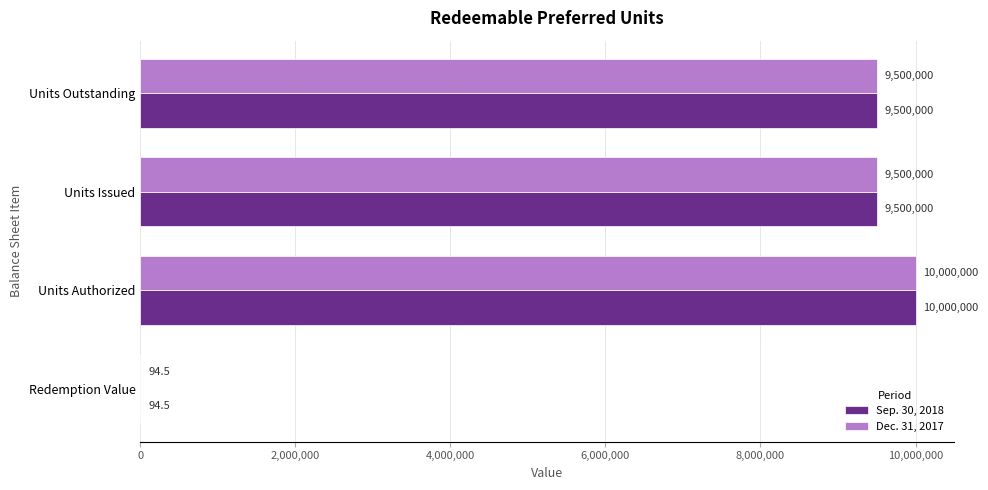

What value does the Sep. 30, 2018 series have at Units Issued?

9500000.0